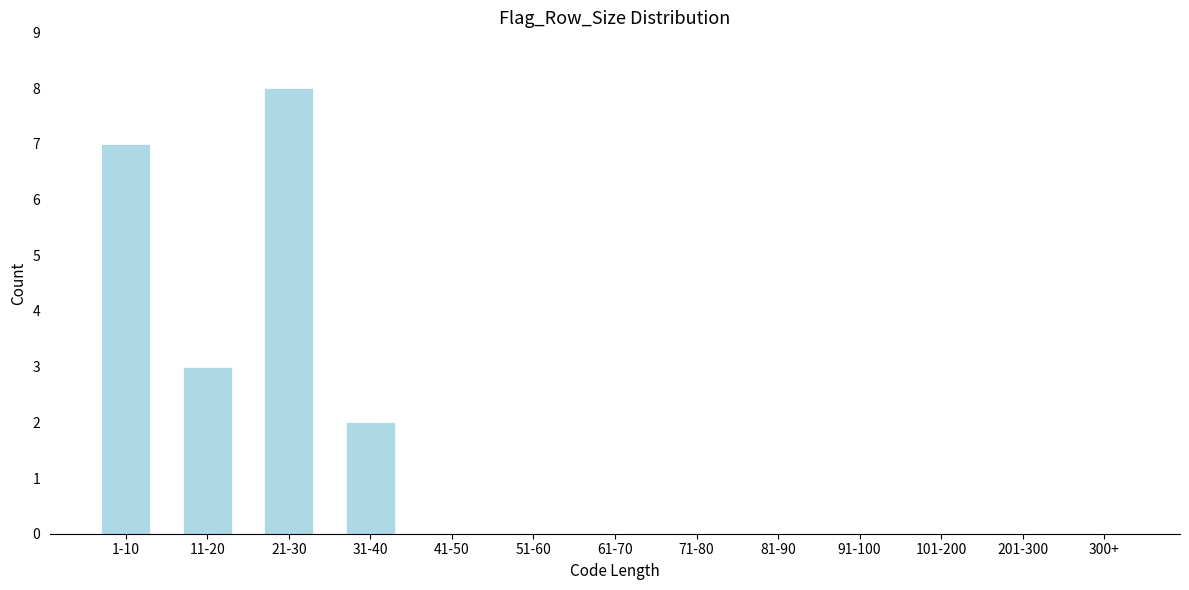

Reading right to left, transcribe all the data shown in this chart.

300+=0	201-300=0	101-200=0	91-100=0	81-90=0	71-80=0	61-70=0	51-60=0	41-50=0	31-40=2	21-30=8	11-20=3	1-10=7